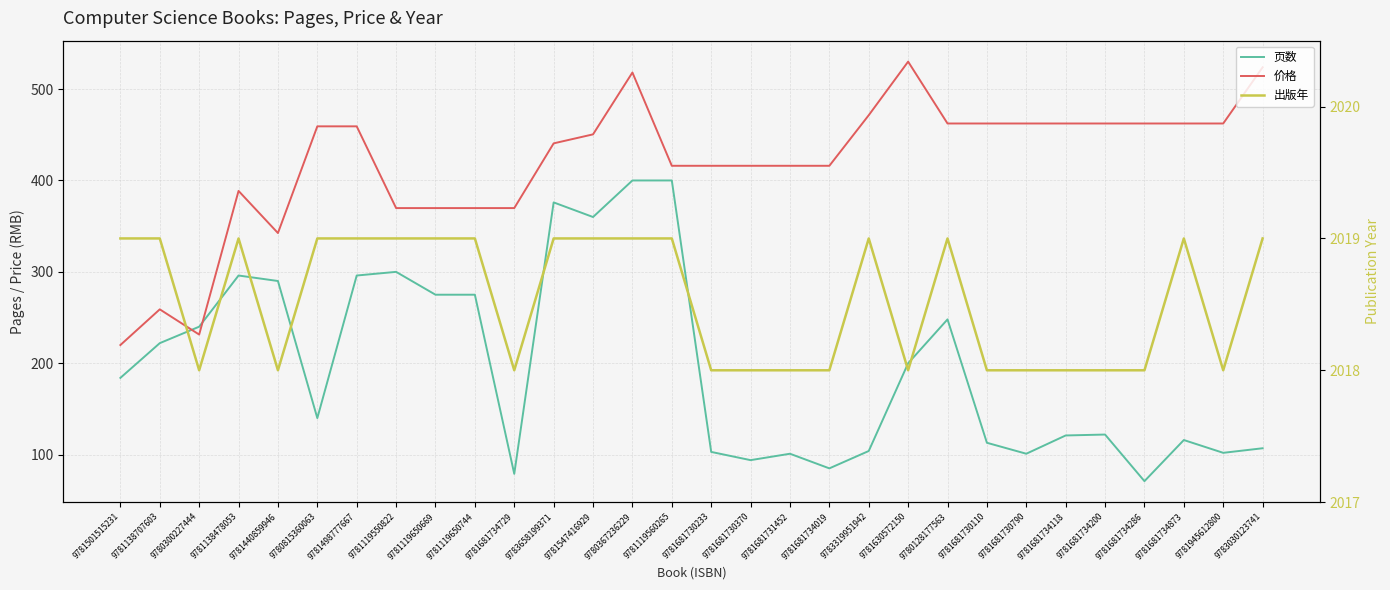

What is the sum of all 价格 values?

12552.3